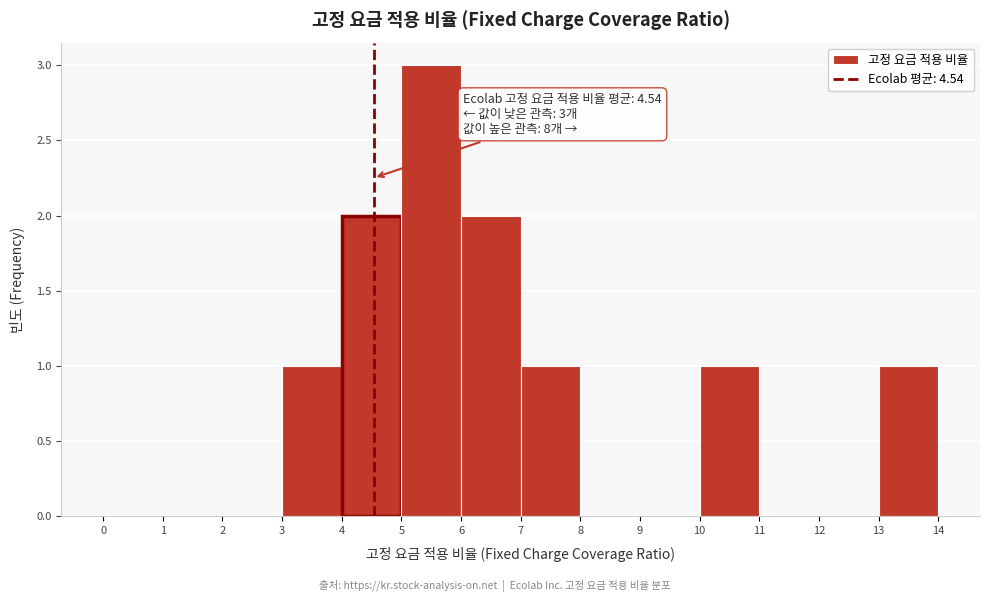

Which range on the x-axis has the tallest bar?

5 to 6